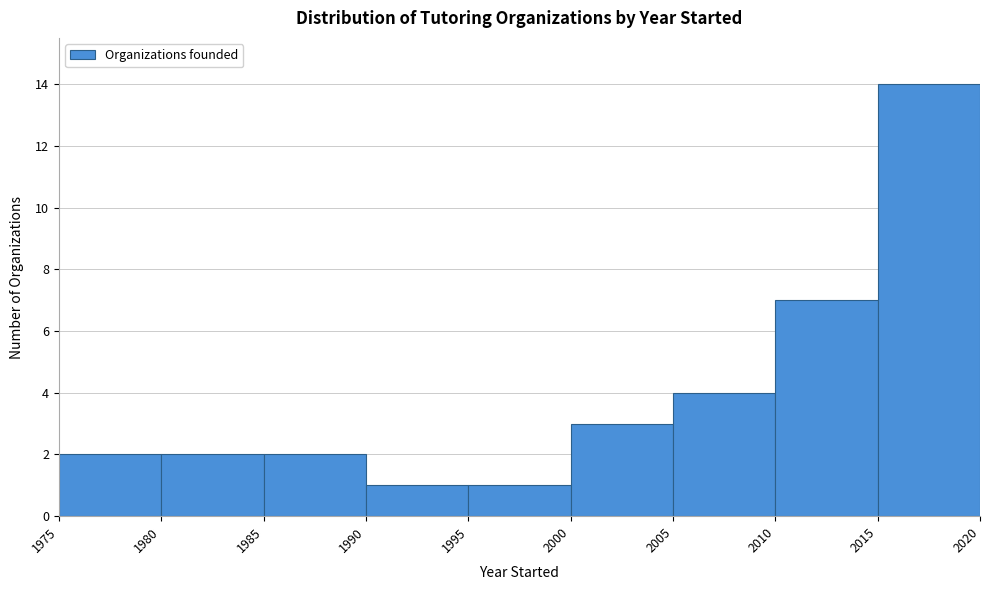

What is the height of the bar covering 1990 to 1995 on the x-axis? The values are not printed on the chart, so give them approximately, as read against the axis.

1